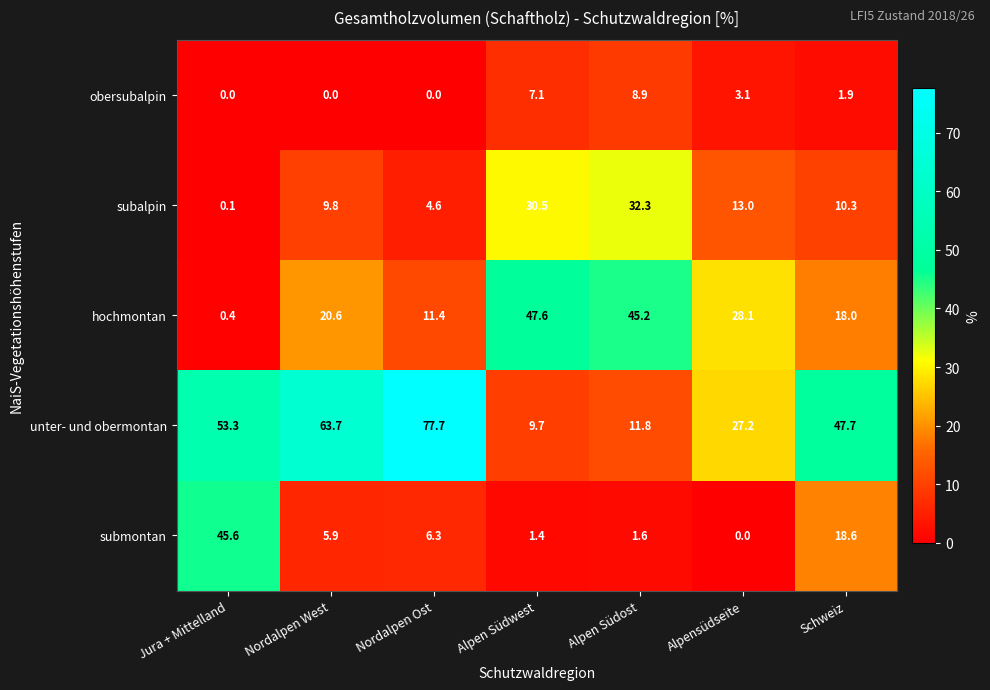

What is the minimum value for unter- und obermontan?

9.7